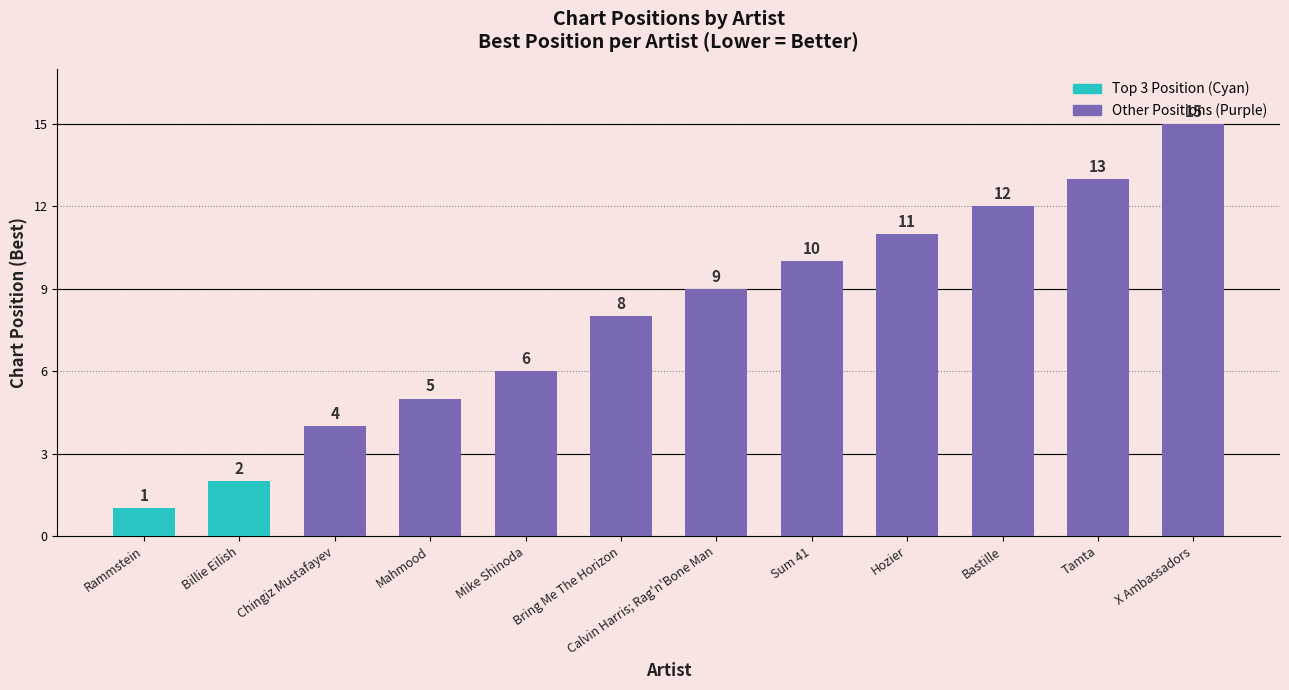

Which has a higher value, Calvin Harris; Rag'n'Bone Man or Rammstein?

Calvin Harris; Rag'n'Bone Man